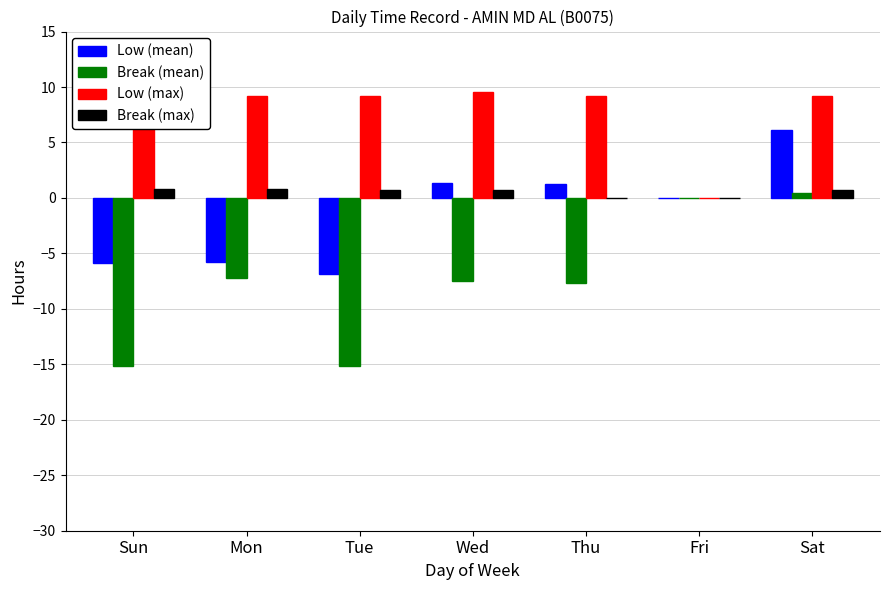

At which label is Break (mean) closest to -7?

Mon